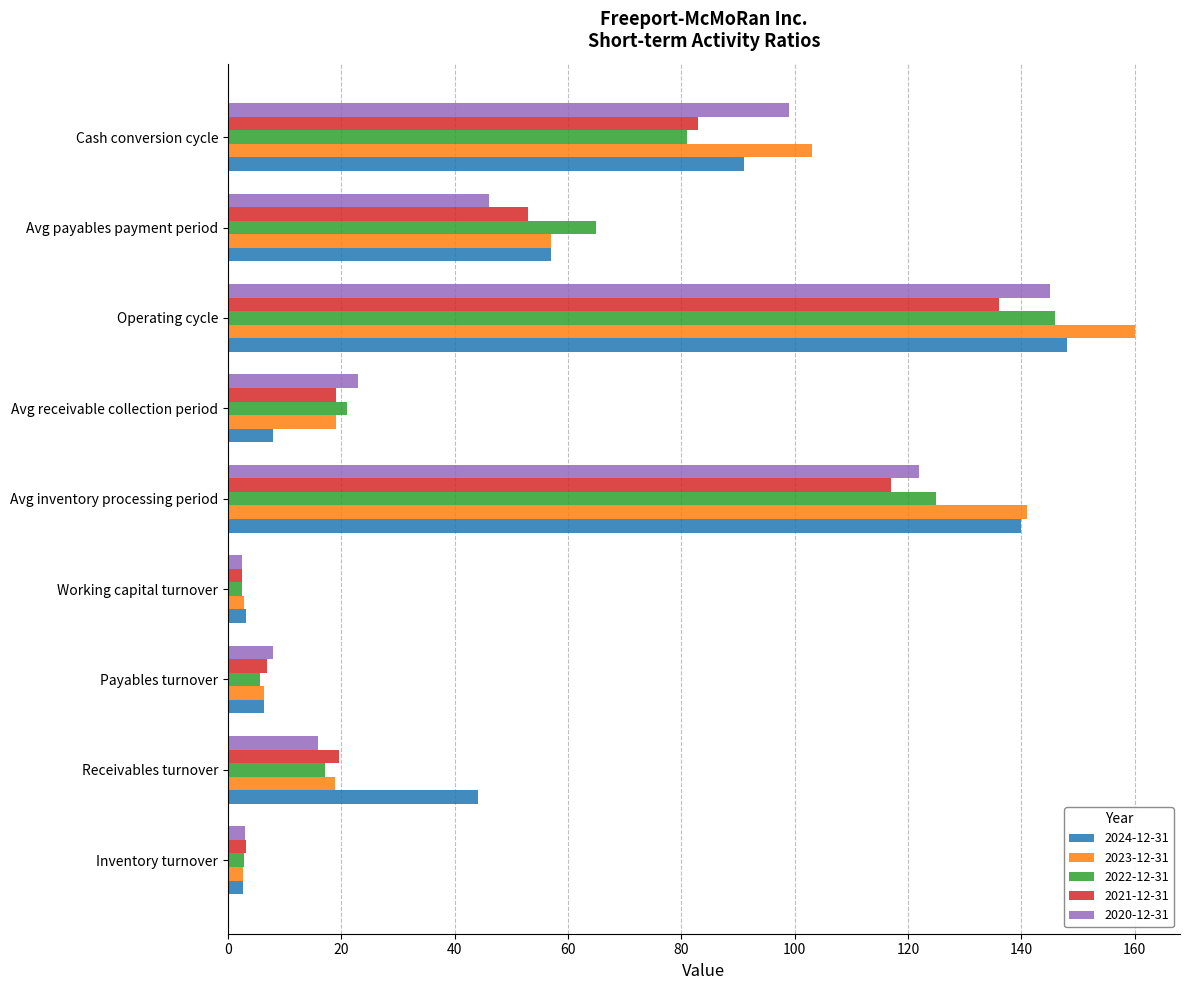

Is the value of 2021-12-31 at Operating cycle greater than the value of 2024-12-31 at Receivables turnover?

Yes